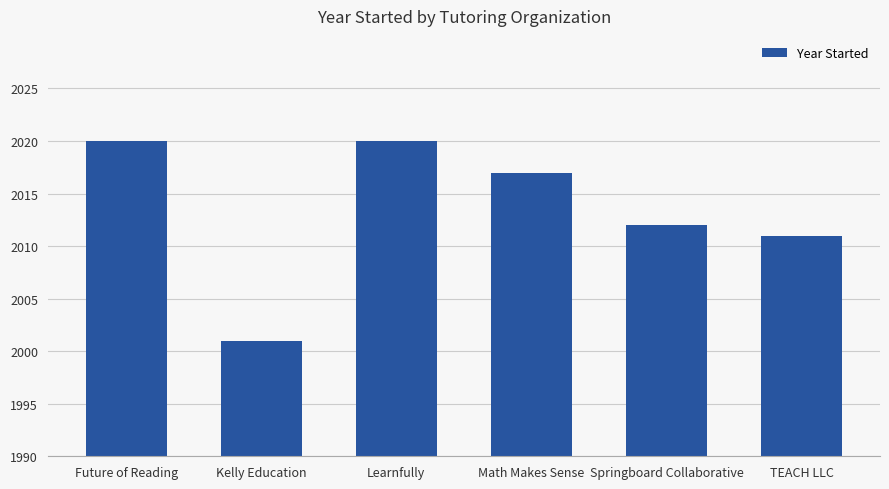

Approximately how many times larger is the value at Future of Reading compared to Springboard Collaborative?

1.0